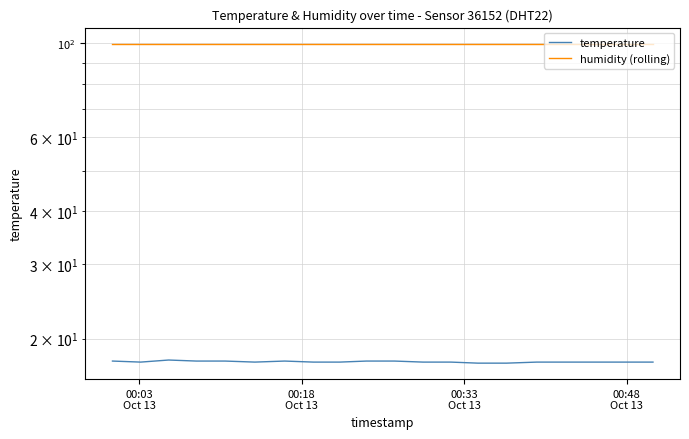

What is the value of the humidity (rolling) point at the 10th from the left?

99.9